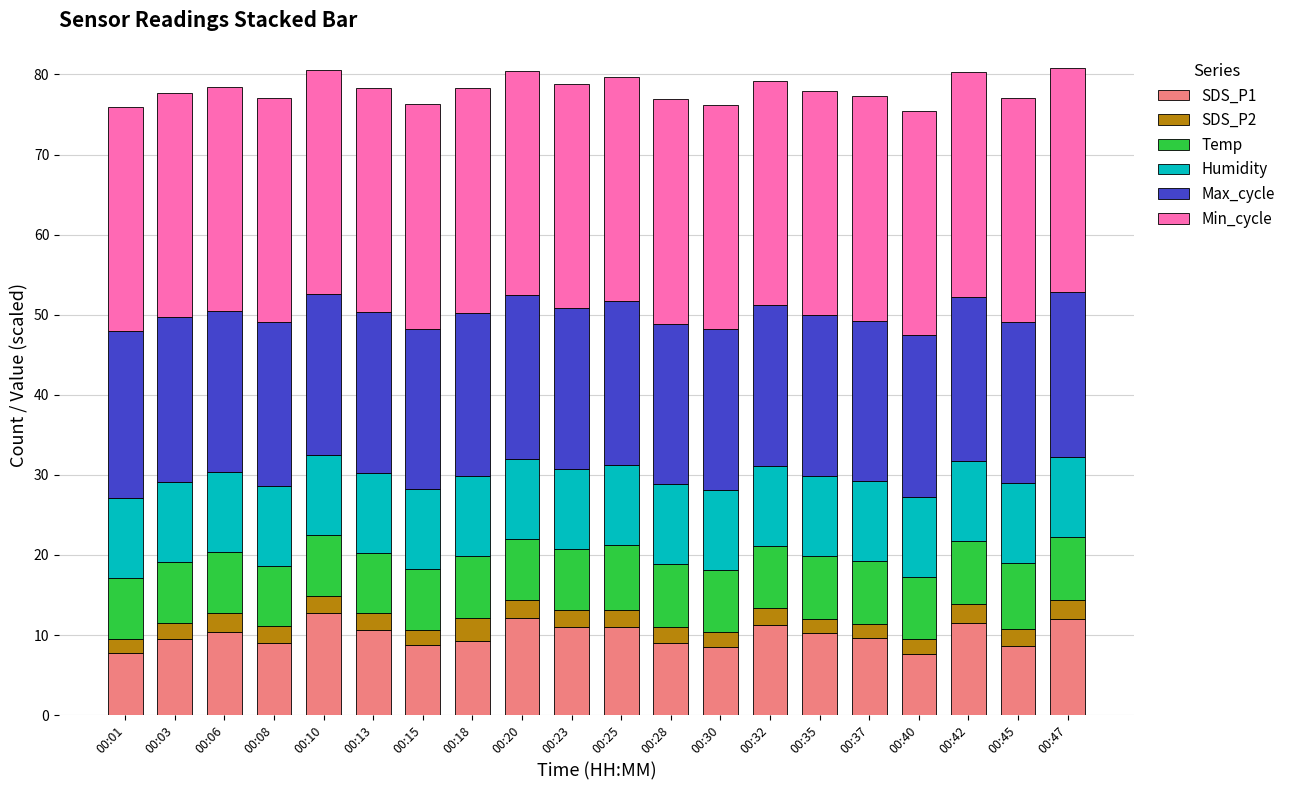

How many distinct data groups are displayed?

6